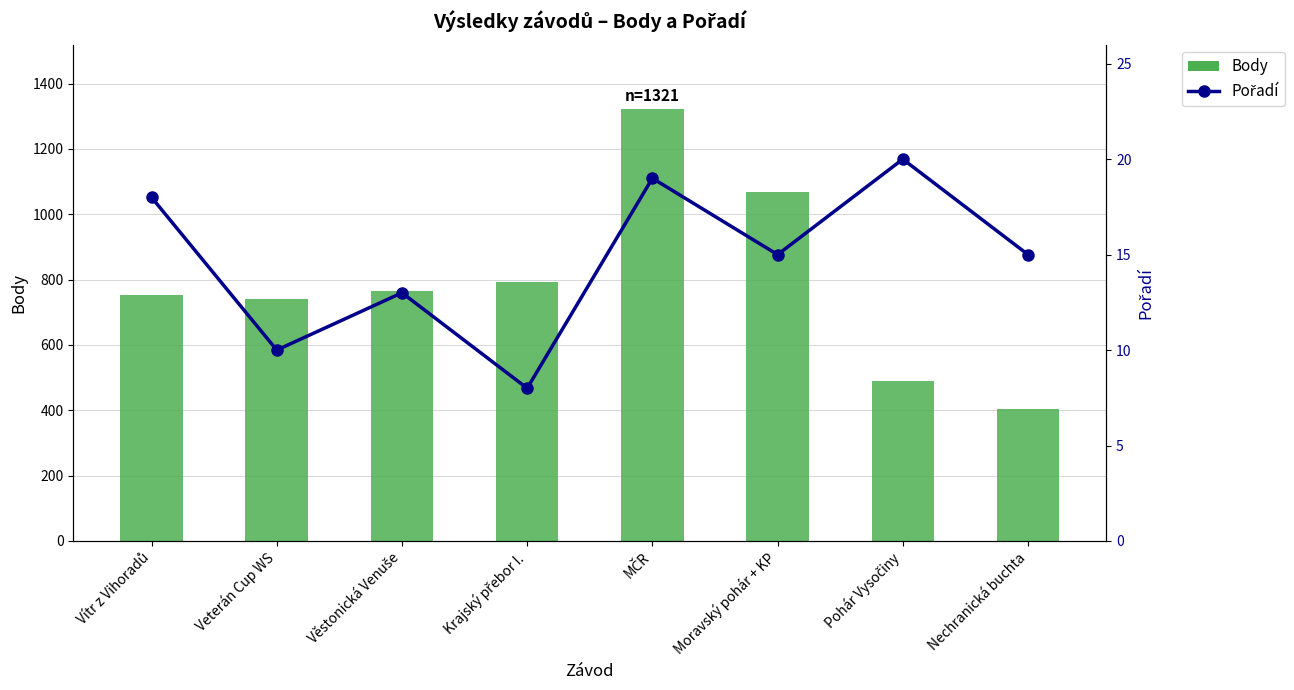

Reading left to right, extract all data points from this chart.

Body: Vítr z Vihoradů=753	Veterán Cup WS=741	Věstonická Venuše=765	Krajský přebor I.=792	MČR=1321	Moravský pohár + KP=1069	Pohár Vysočiny=489	Nechranická buchta=404
Pořadí: Vítr z Vihoradů=18	Veterán Cup WS=10	Věstonická Venuše=13	Krajský přebor I.=8	MČR=19	Moravský pohár + KP=15	Pohár Vysočiny=20	Nechranická buchta=15